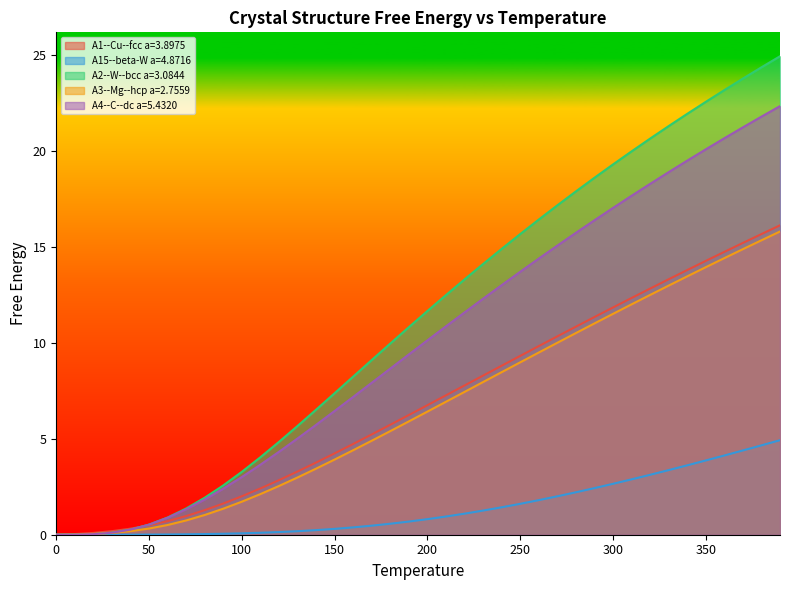

Does the chart display data point markers on the line(s)?

No